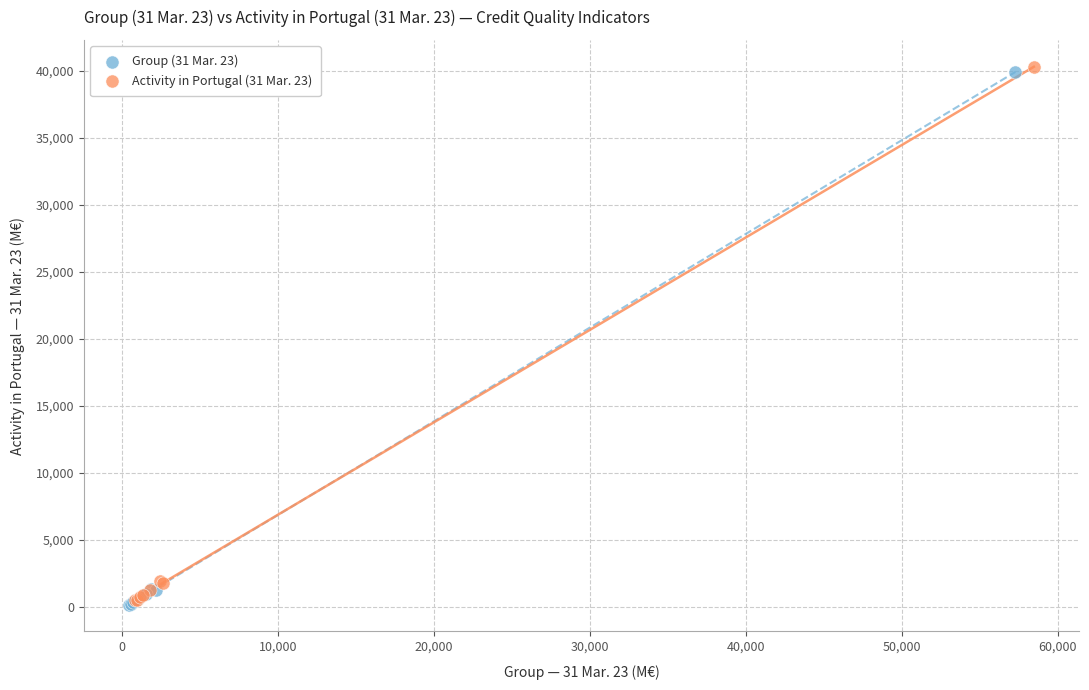

Which series has the largest Y range (max minus min)?

Activity in Portugal (31 Mar. 23)